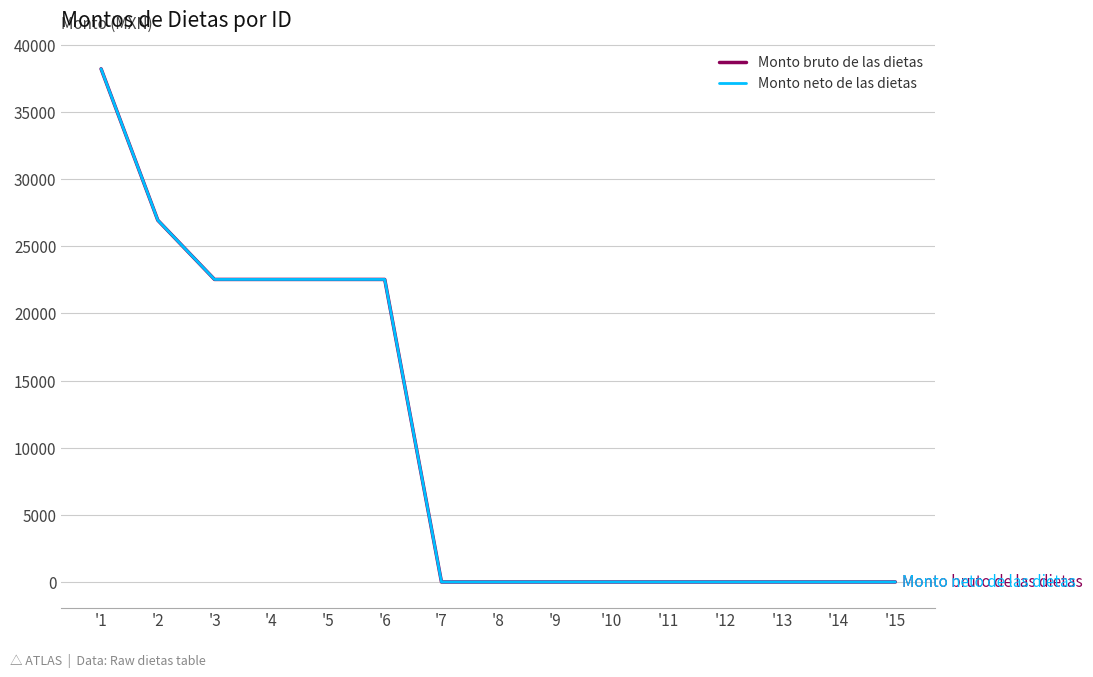

Is it true that Monto bruto de las dietas equals 11859.9 at '6?

False